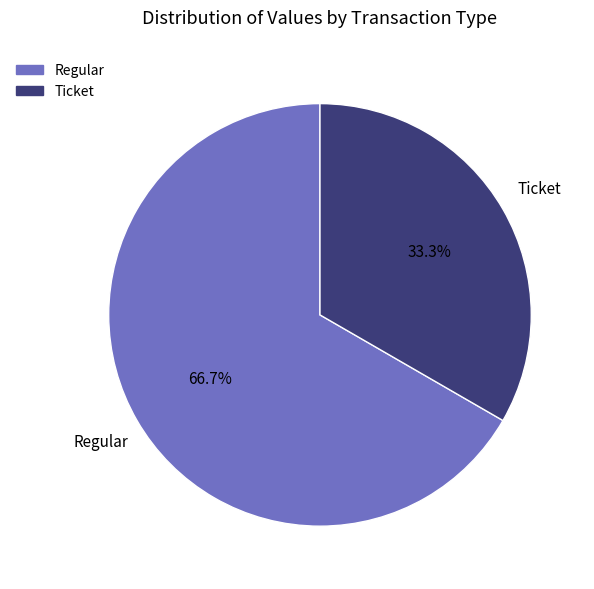

Is there a majority slice in this chart?

Yes